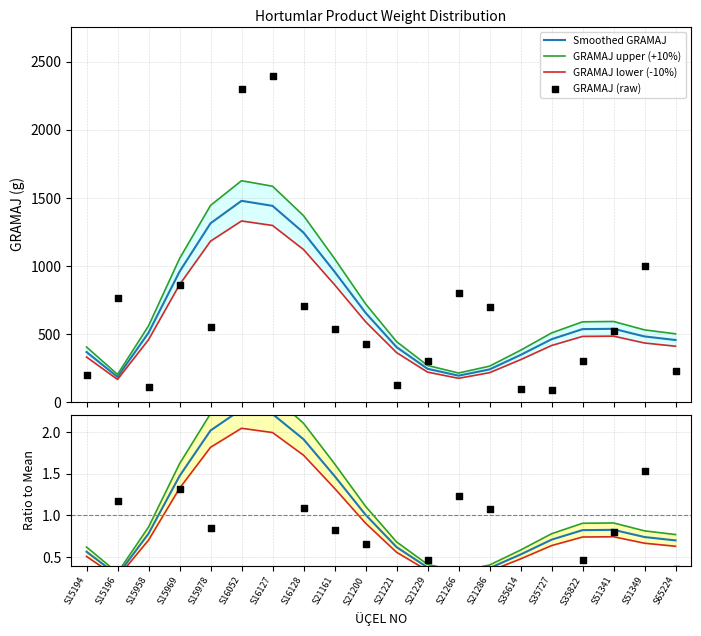

What is the ratio of the value at S51349 to the value at S15978?

1.8